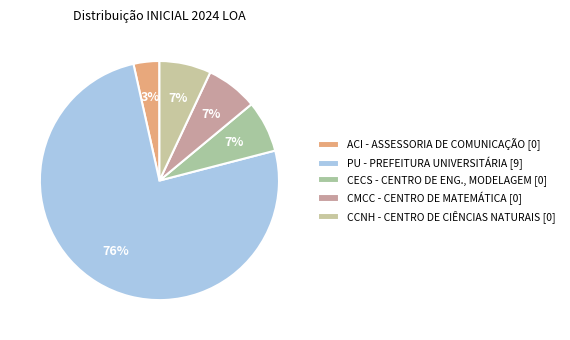

Approximately how many times larger is the value at CCNH - CENTRO DE CIÊNCIAS NATURAIS compared to PU - PREFEITURA UNIVERSITÁRIA?

0.1